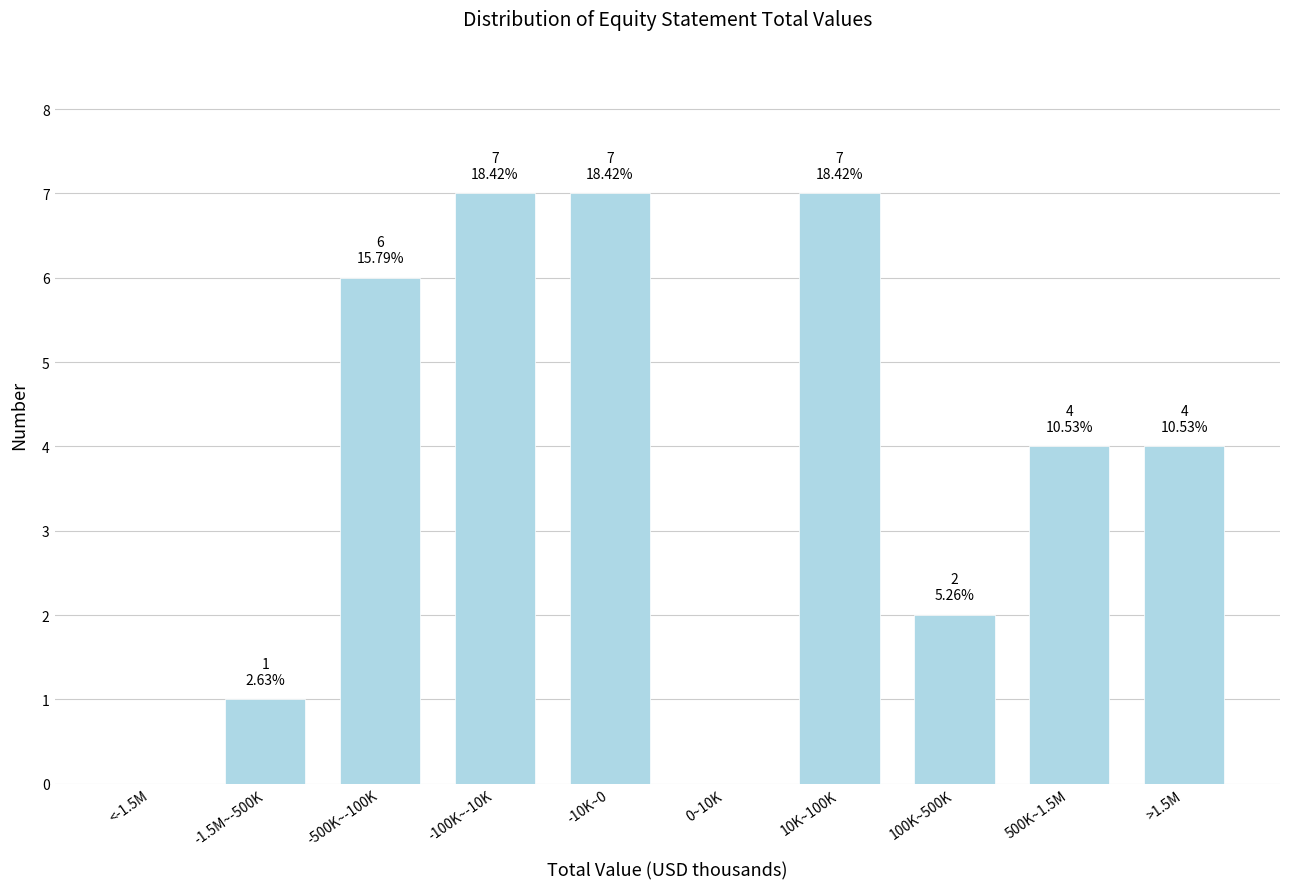

Reading left to right, transcribe all the data shown in this chart.

<-1.5M=0	-1.5M~-500K=1	-500K~-100K=6	-100K~-10K=7	-10K~0=7	0~10K=0	10K~100K=7	100K~500K=2	500K~1.5M=4	>1.5M=4